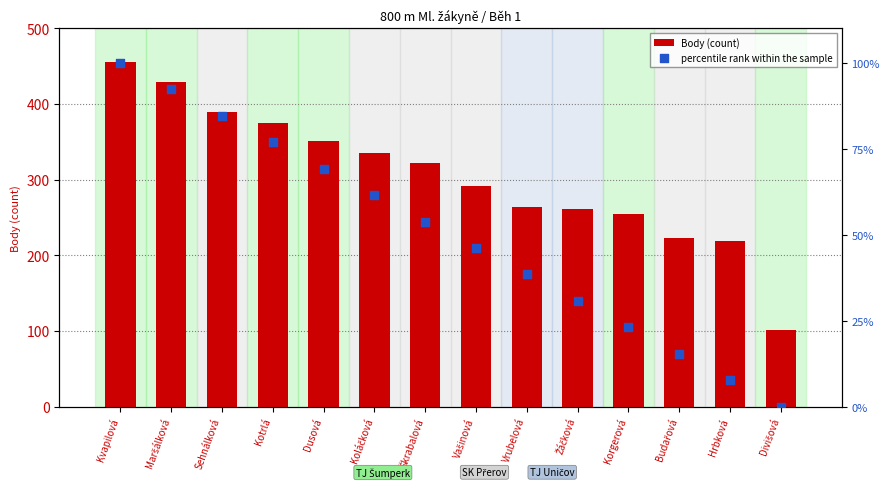

Which series contains the lowest Y value?

percentile rank within the sample